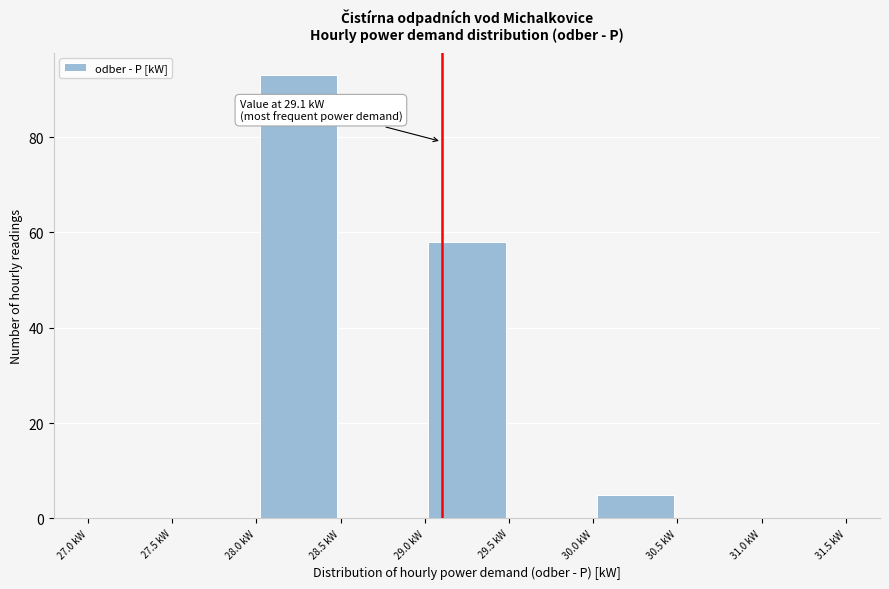

Which range on the x-axis has the tallest bar?

28.0 to 28.5